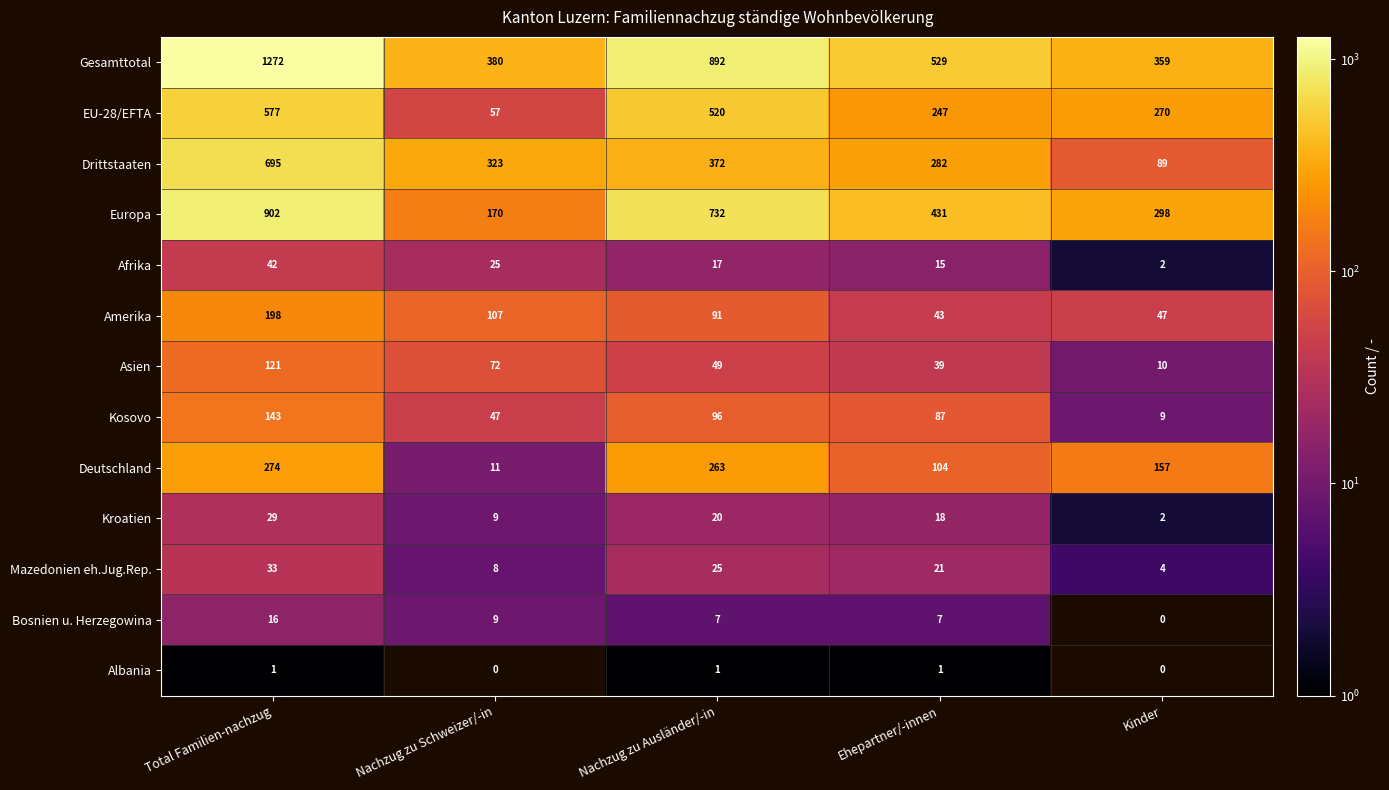

What is the difference between the second highest and minimum values in the Asien series?

62